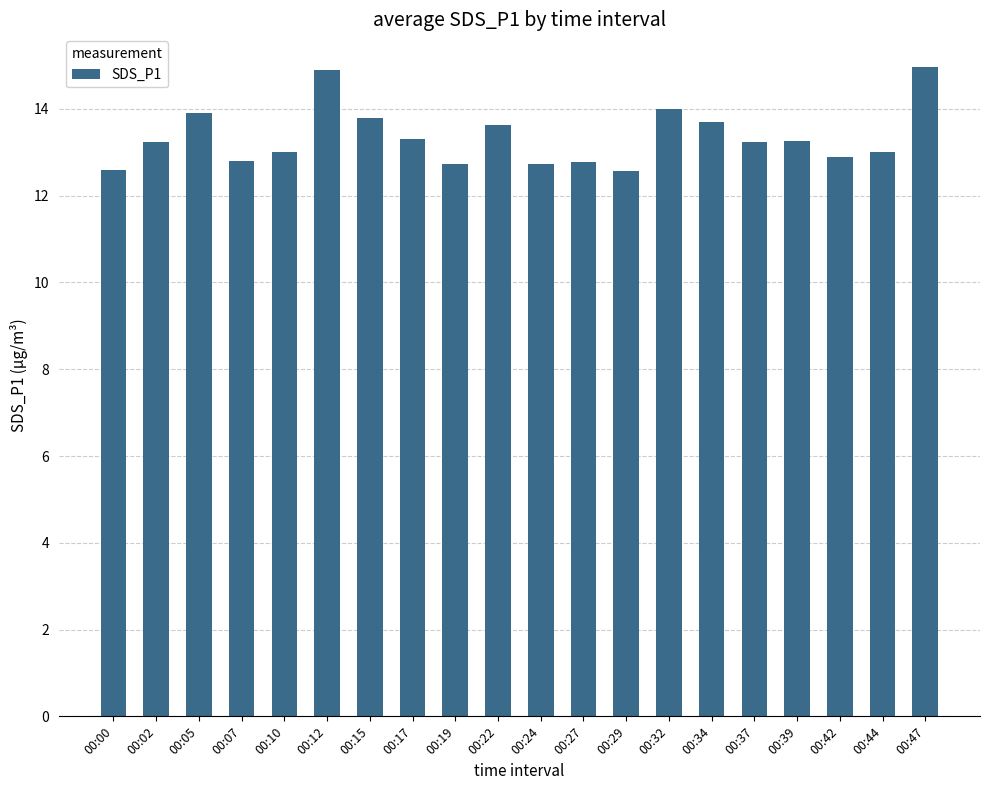

What is the sum of the values at 00:07 and 00:12?

27.7